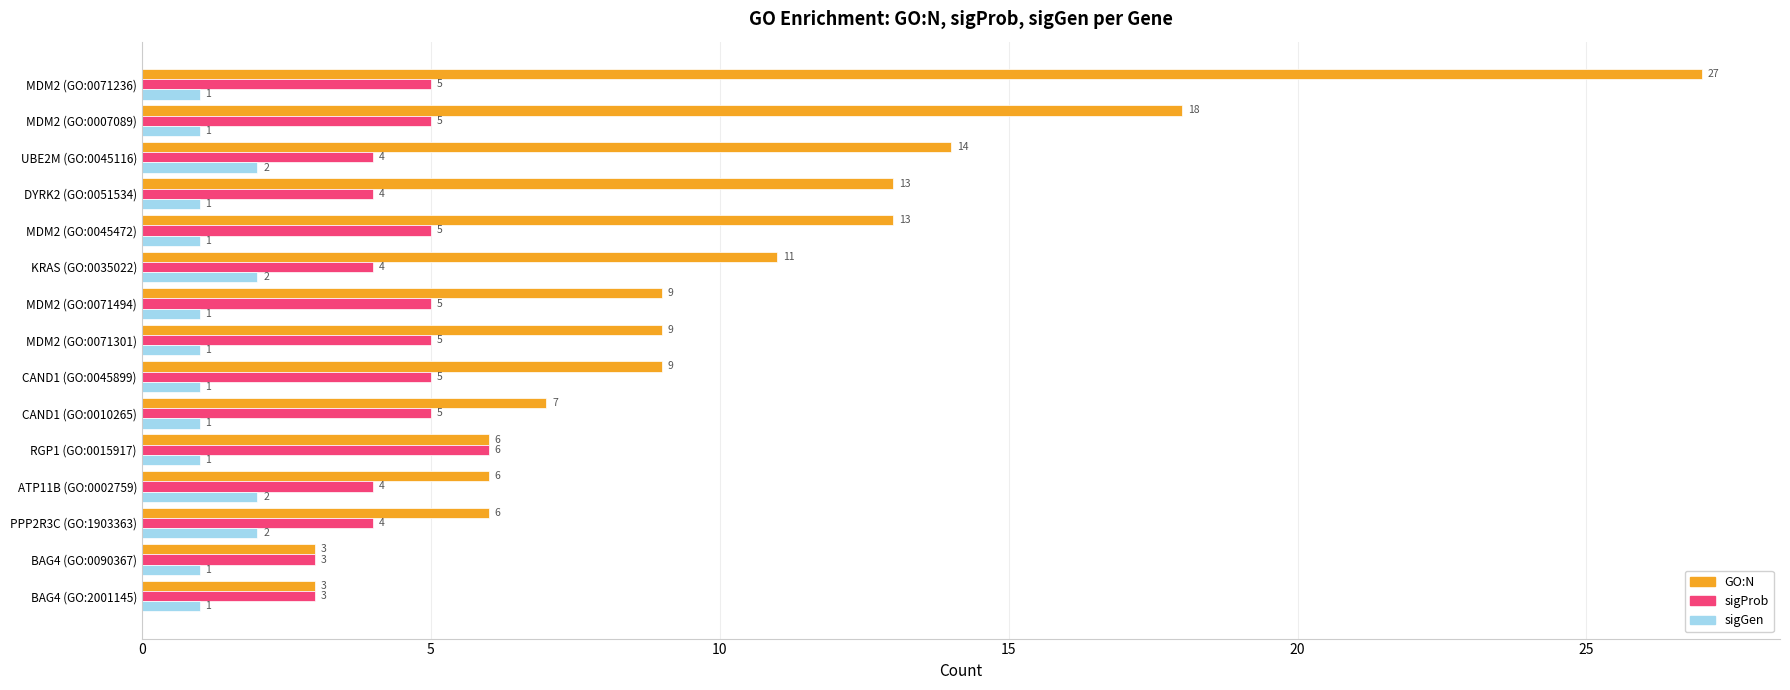

What is the total value across all series at RGP1 (GO:0015917)?

13